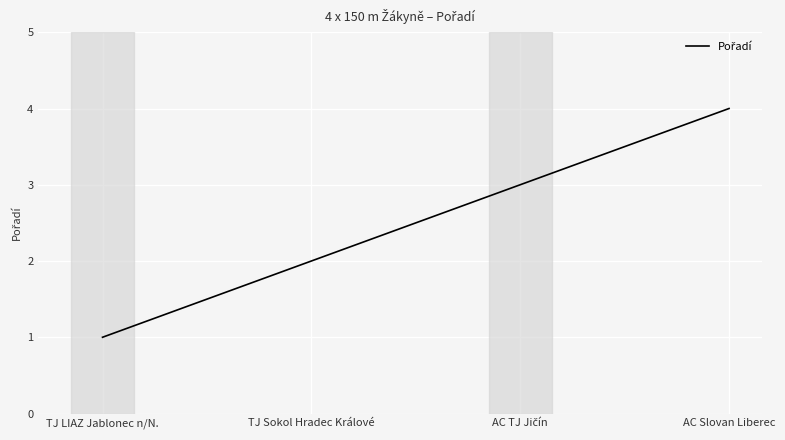

Is this an area chart (filled region under the line)?

No